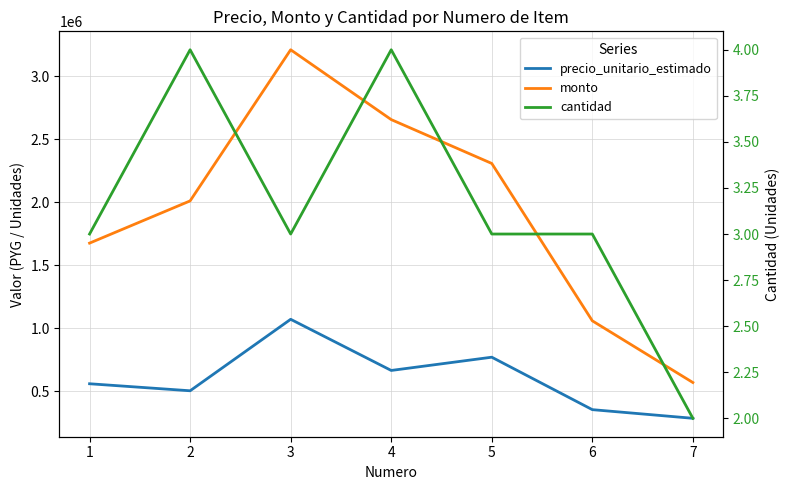

At which category does precio_unitario_estimado reach its first local valley?

2